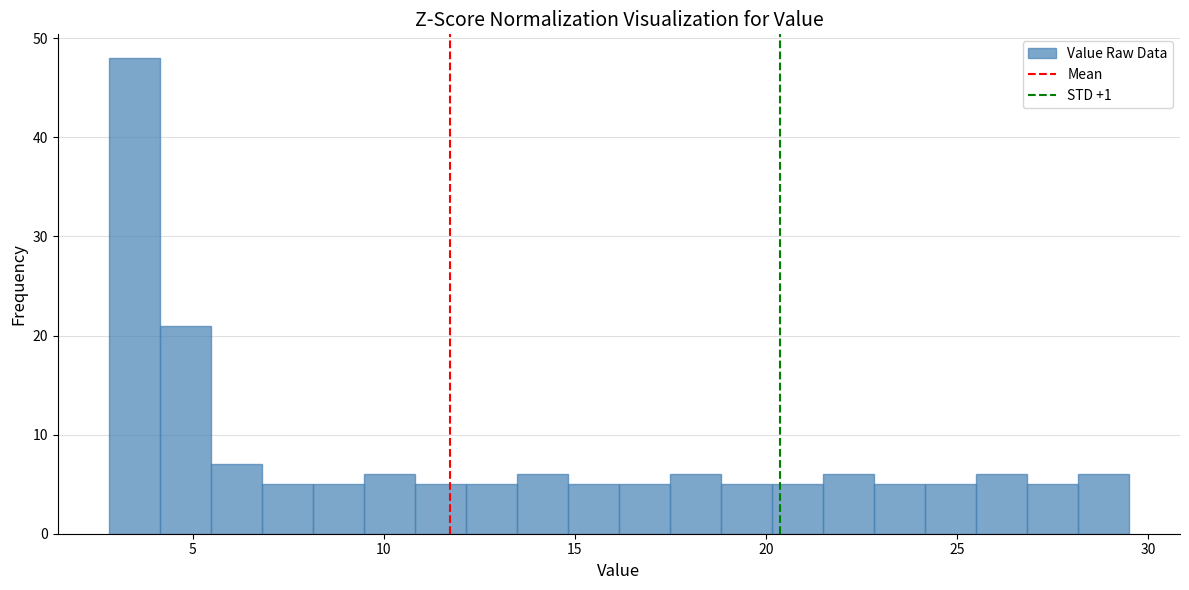

Read against the x-axis, roughly where is the centre of the tallest bar?

3.5